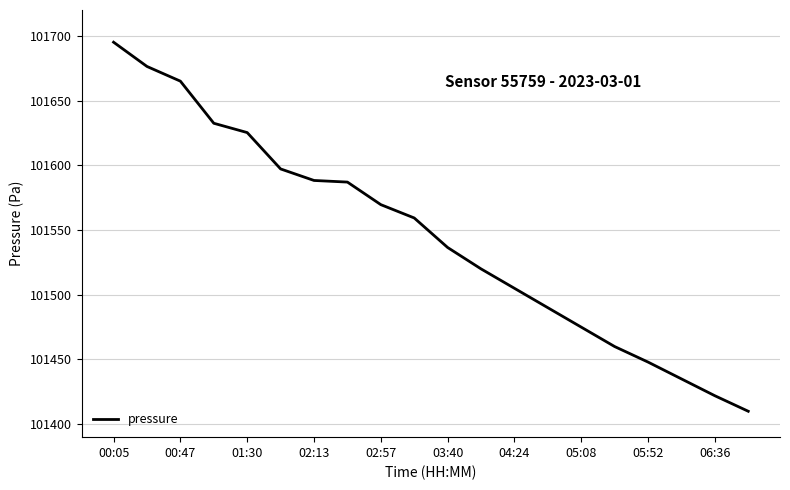

What is the difference between the maximum and minimum values?

285.1